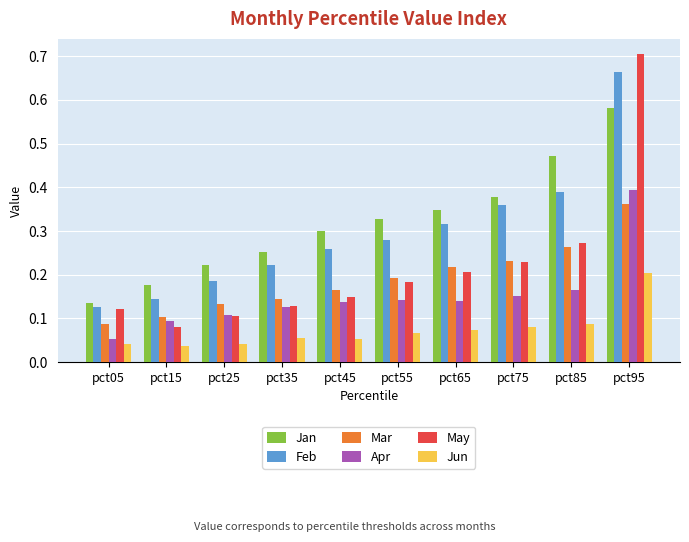

At which category does the chart reach its peak across all series?

pct95